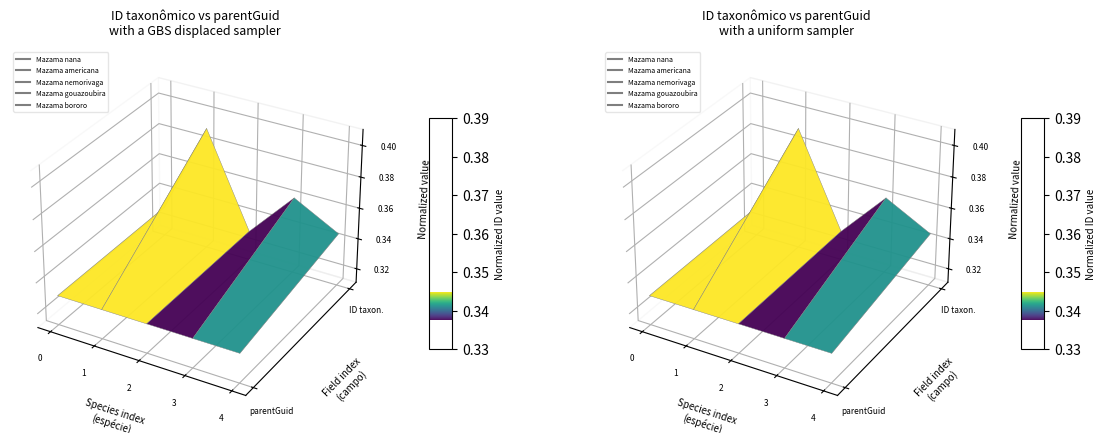

Which category has the highest value across all series?

1